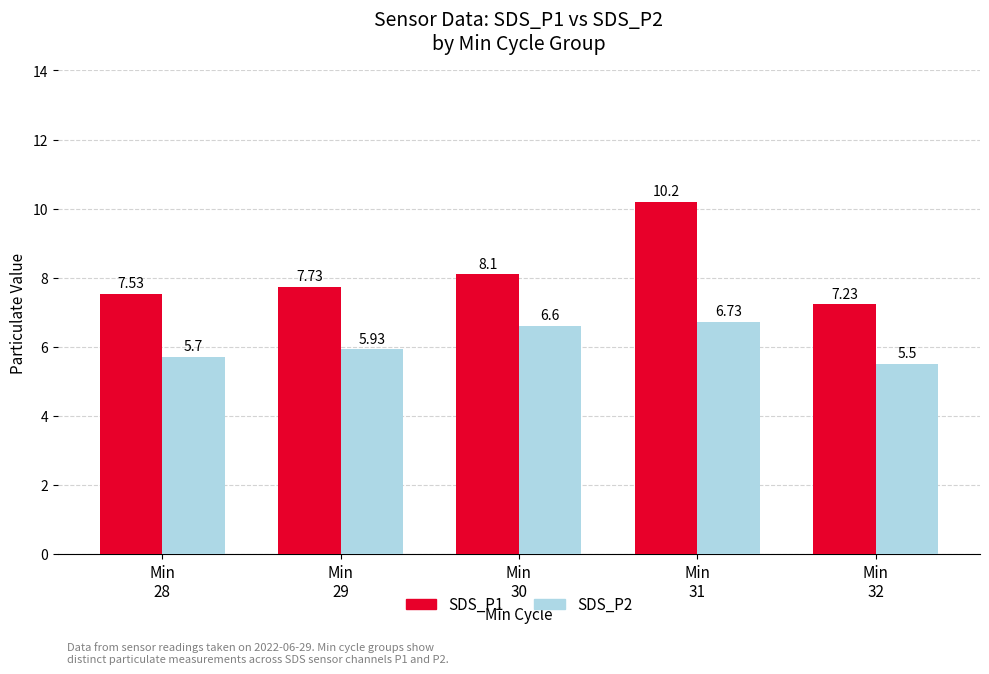

Rank the series by their average value, from highest to lowest.

SDS_P1, SDS_P2